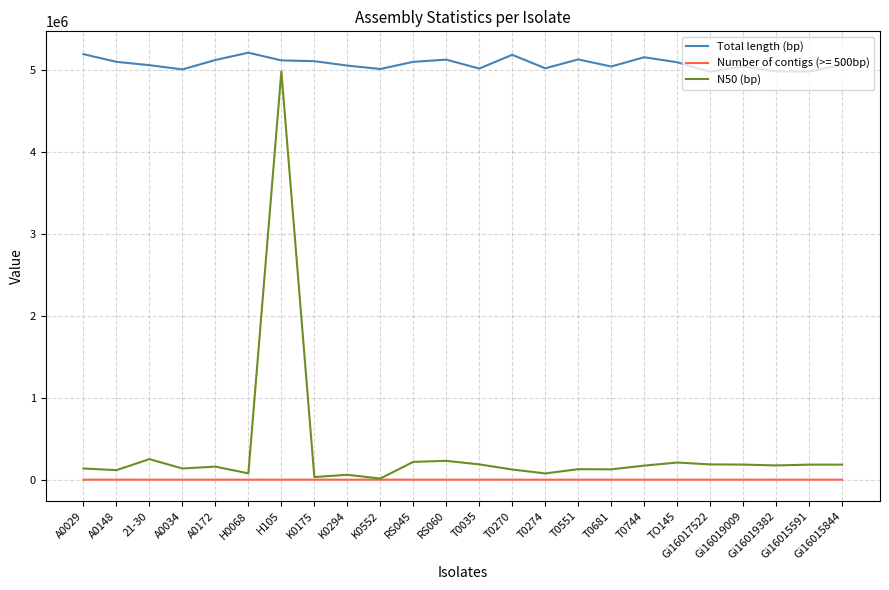

Which series has the largest total across all categories?

Total length (bp)